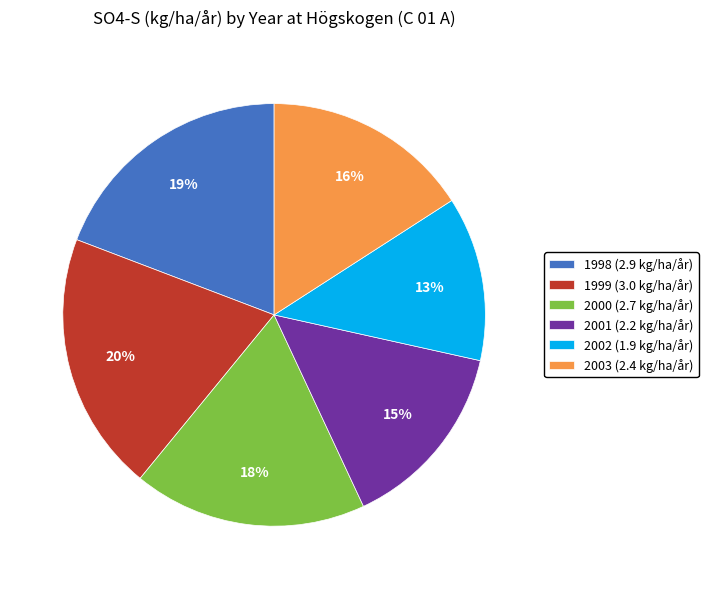

To the nearest percent, what is the difference between the 2002 and 2000 slice percentages?

5%